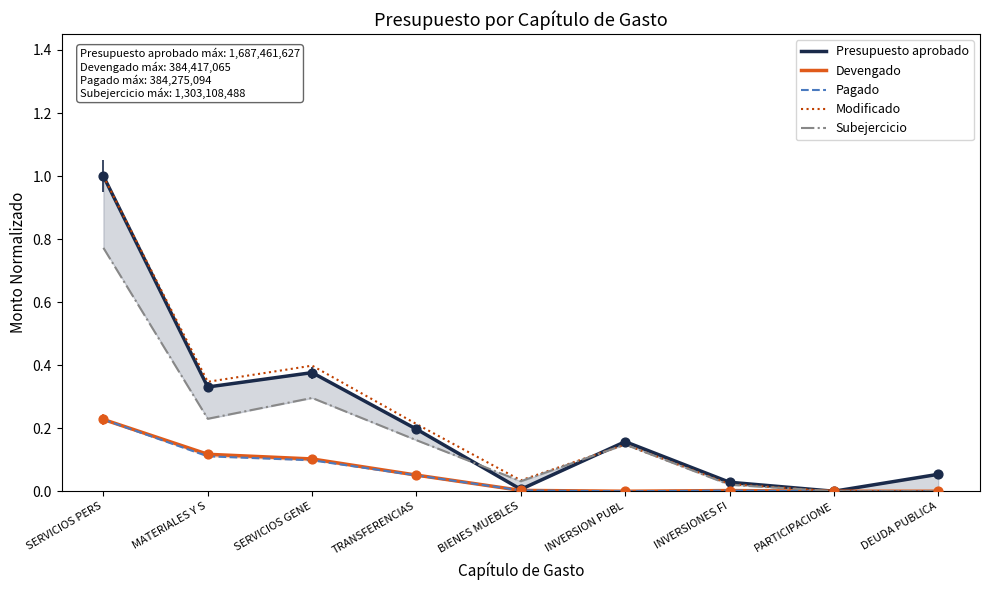

Which series reaches the maximum Y coordinate?

Modificado